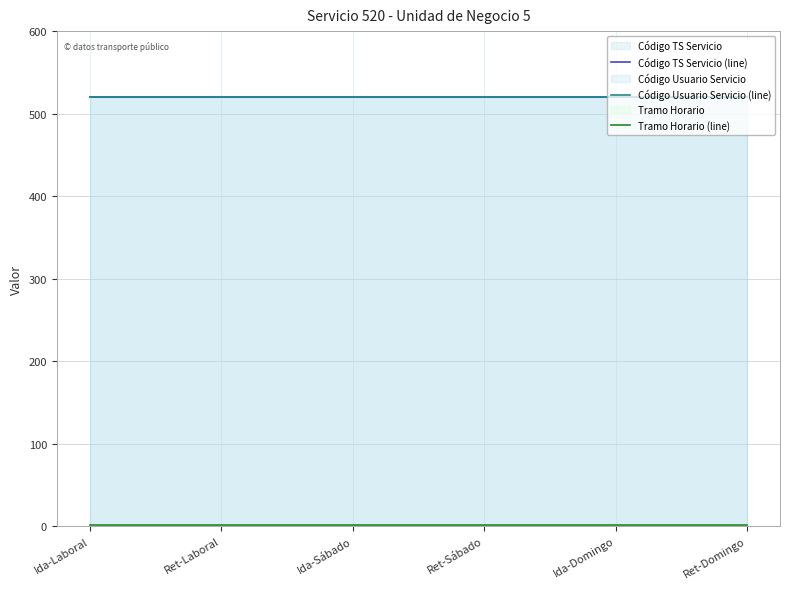

Reading left to right, what are all the values shown in this chart?

Código TS Servicio (line): 520	520	520	520	520	520
Código Usuario Servicio (line): 520	520	520	520	520	520
Tramo Horario (line): 1	1	1	1	1	1